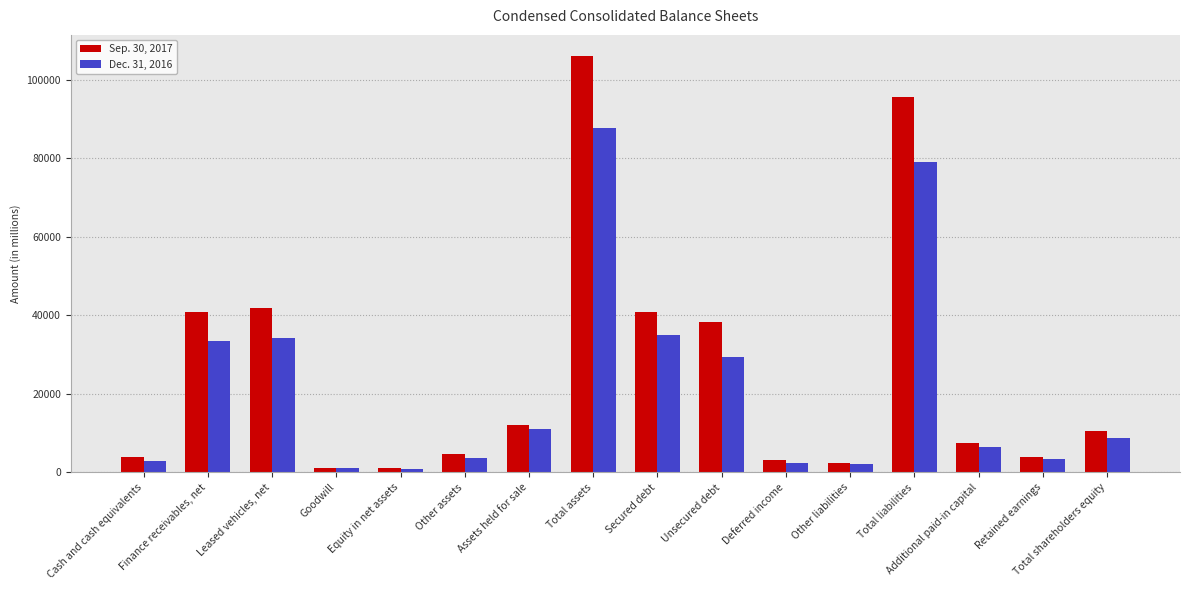

What is the spread (max minus min) of values at Leased vehicles, net?

7433